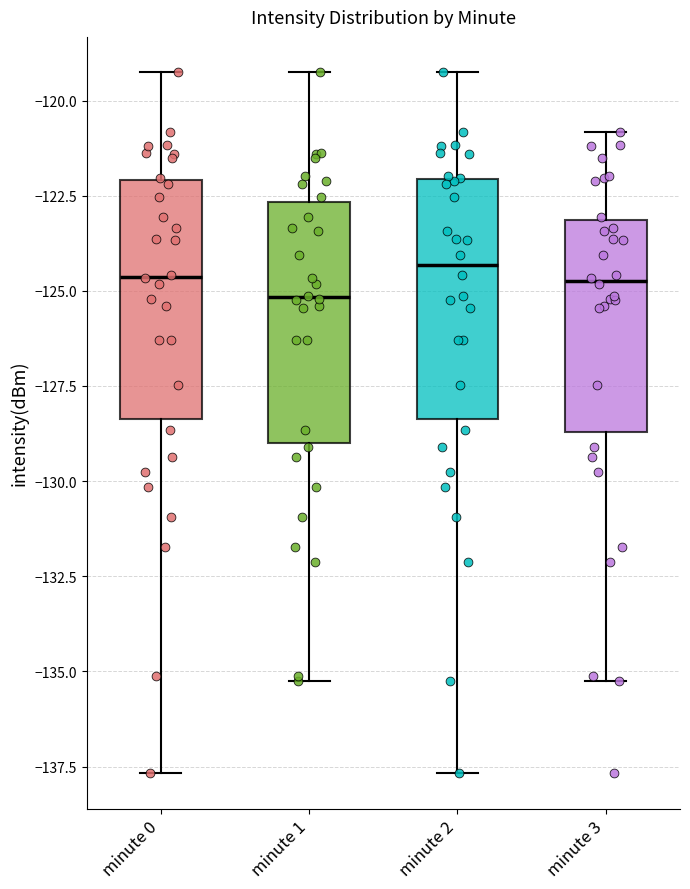

Reading left to right, read every box against the y-axis: the position of its median line, the range the box covers, and the ends of its whiskers. The values are not printed on the chart, so give them approximately, as read against the axis.

minute 0: median -124.5, box -128.5 to -122.0, whiskers -137.5 to -119.5
minute 1: median -125.0, box -129.0 to -122.5, whiskers -135.0 to -119.5
minute 2: median -124.5, box -128.5 to -122.0, whiskers -137.5 to -119.5
minute 3: median -124.5, box -128.5 to -123.0, whiskers -135.0 to -121.0